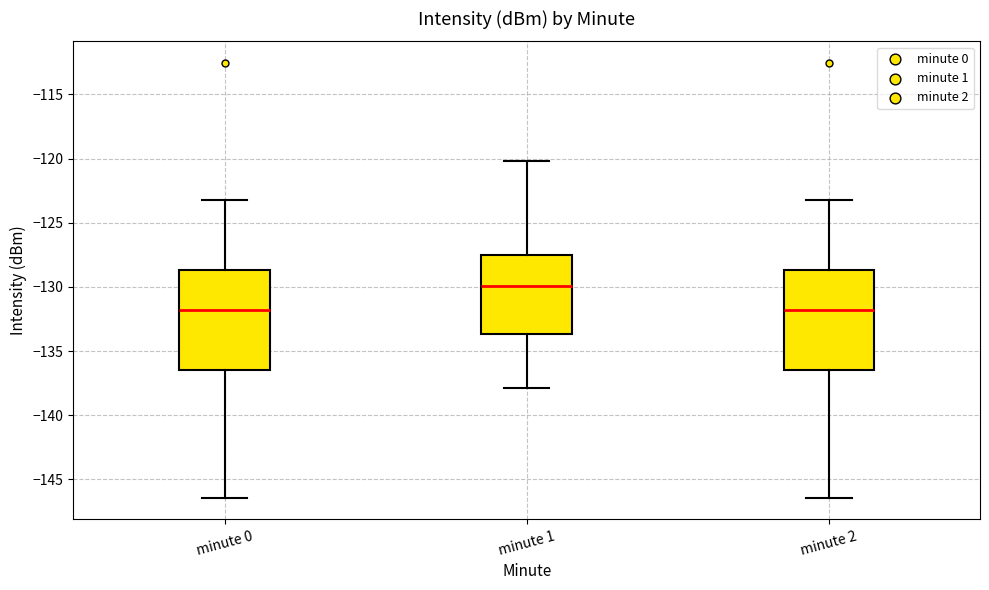

Reading left to right, read every box against the y-axis: the position of its median line, the range the box covers, and the ends of its whiskers. The values are not printed on the chart, so give them approximately, as read against the axis.

minute 0: median -132.0, box -136.5 to -128.5, whiskers -146.5 to -123.0
minute 1: median -130.0, box -133.5 to -127.5, whiskers -138.0 to -120.0
minute 2: median -132.0, box -136.5 to -128.5, whiskers -146.5 to -123.0